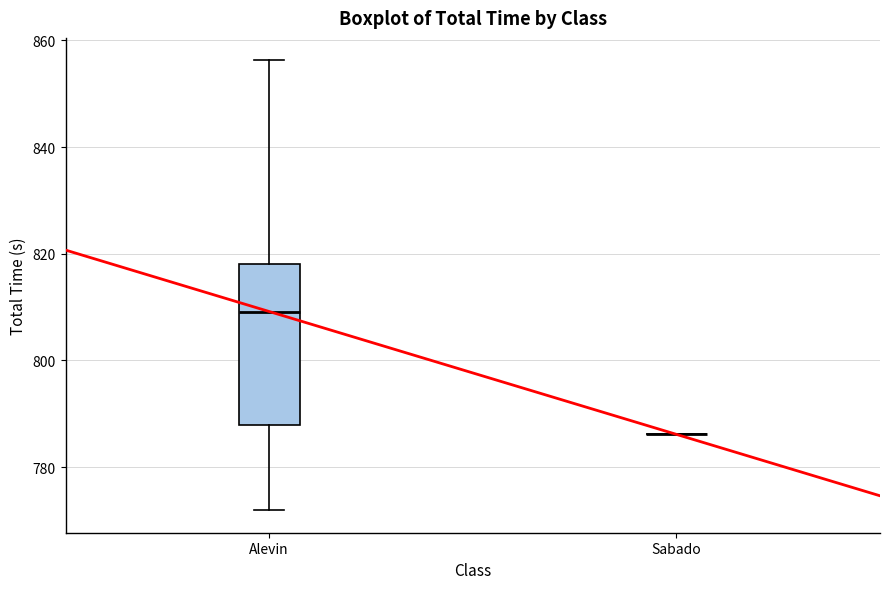

Reading left to right, transcribe this box plot: for each box, give where its median line is, the range the box spans, and where its two whiskers end, as read against the y-axis. The values are not printed on the chart, so give them approximately, as read against the axis.

Alevin: median 810, box 788 to 818, whiskers 772 to 856
Sabado: box collapsed to a line at 786, whiskers 786 to 786